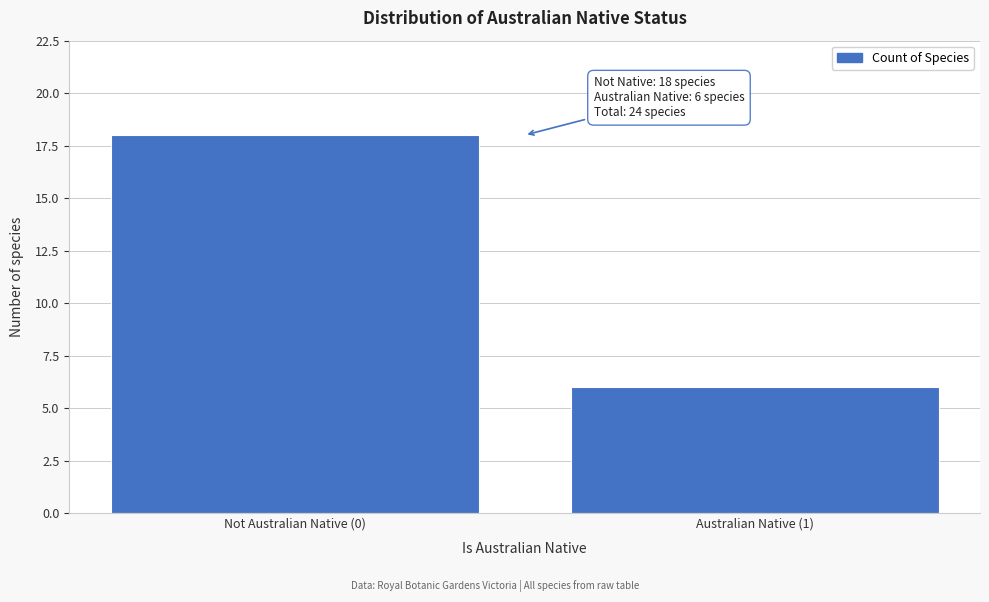

Reading left to right, extract all data points from this chart.

Not Australian Native (0)=18	Australian Native (1)=6